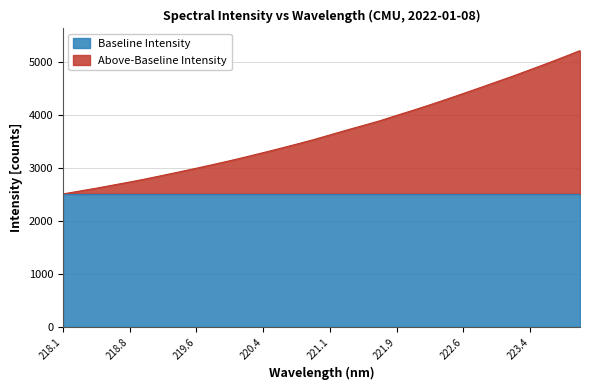

The chart shows a value of 844.0 at 218.6332. True or false?

False